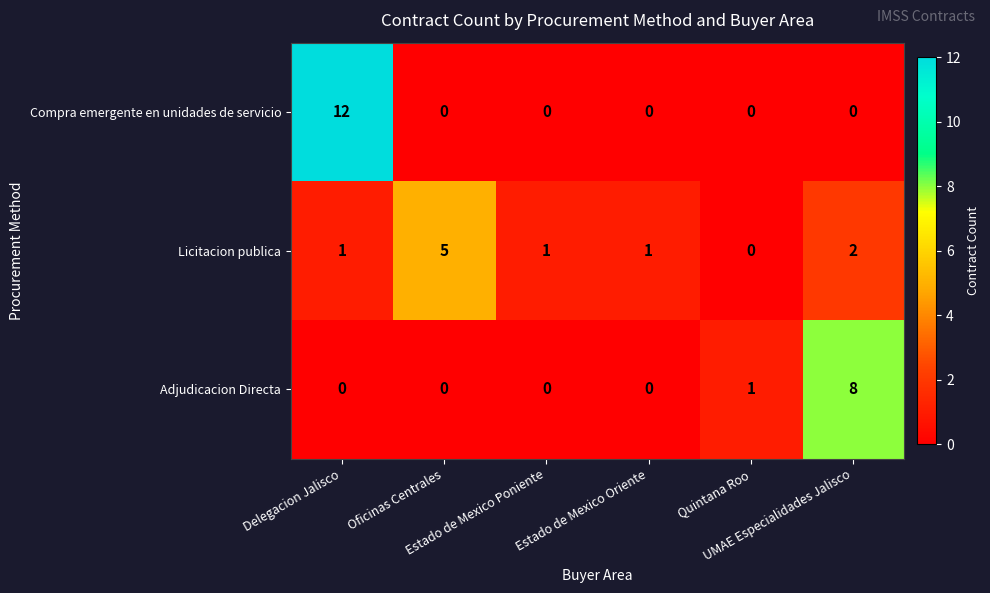

What is the difference between the maximum and second lowest values in the Licitacion publica series?

4